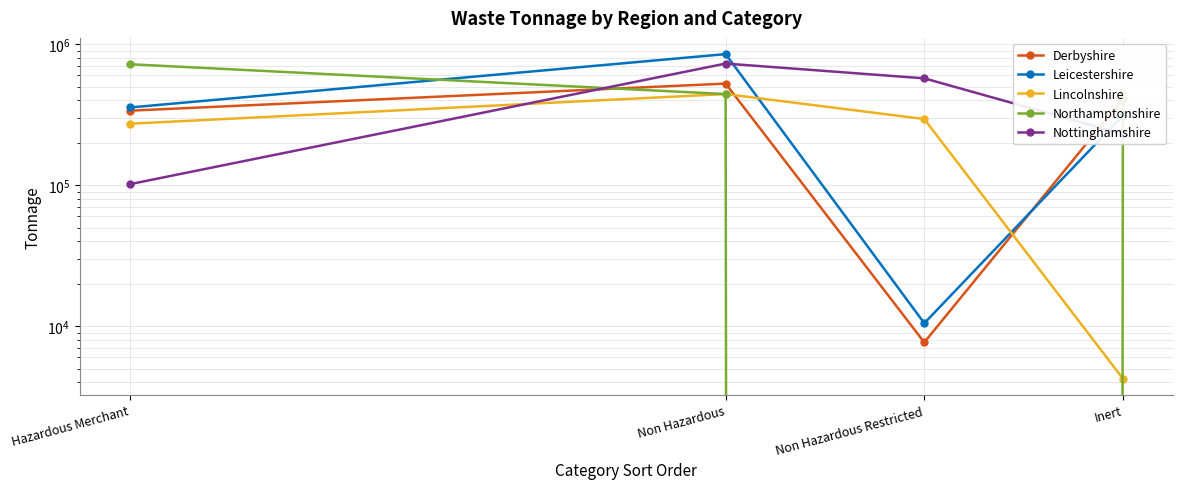

Reading right to left, extract all data points from this chart.

Derbyshire: Inert=408902.0	Non Hazardous Restricted=7664.0	Non Hazardous=525450.7	Hazardous Merchant=337489.7
Leicestershire: Inert=312232.4	Non Hazardous Restricted=10483.0	Non Hazardous=850466.1	Hazardous Merchant=355566.2
Lincolnshire: Inert=4235.0	Non Hazardous Restricted=294459.1	Non Hazardous=442927.9	Hazardous Merchant=272692.6
Northamptonshire: Inert=442927.9	Non Hazardous Restricted=0.0	Non Hazardous=442927.9	Hazardous Merchant=720991.3
Nottinghamshire: Inert=230556.0	Non Hazardous Restricted=572540.5	Non Hazardous=728843.6	Hazardous Merchant=101507.7